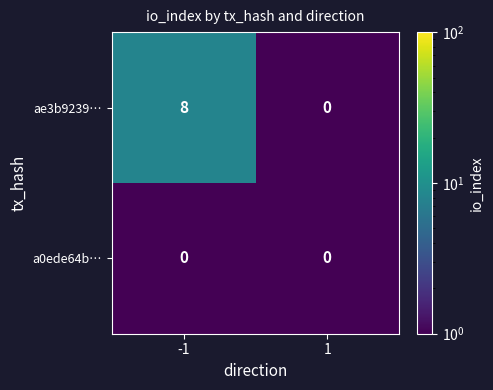

What is the total value across all series at -1?

8